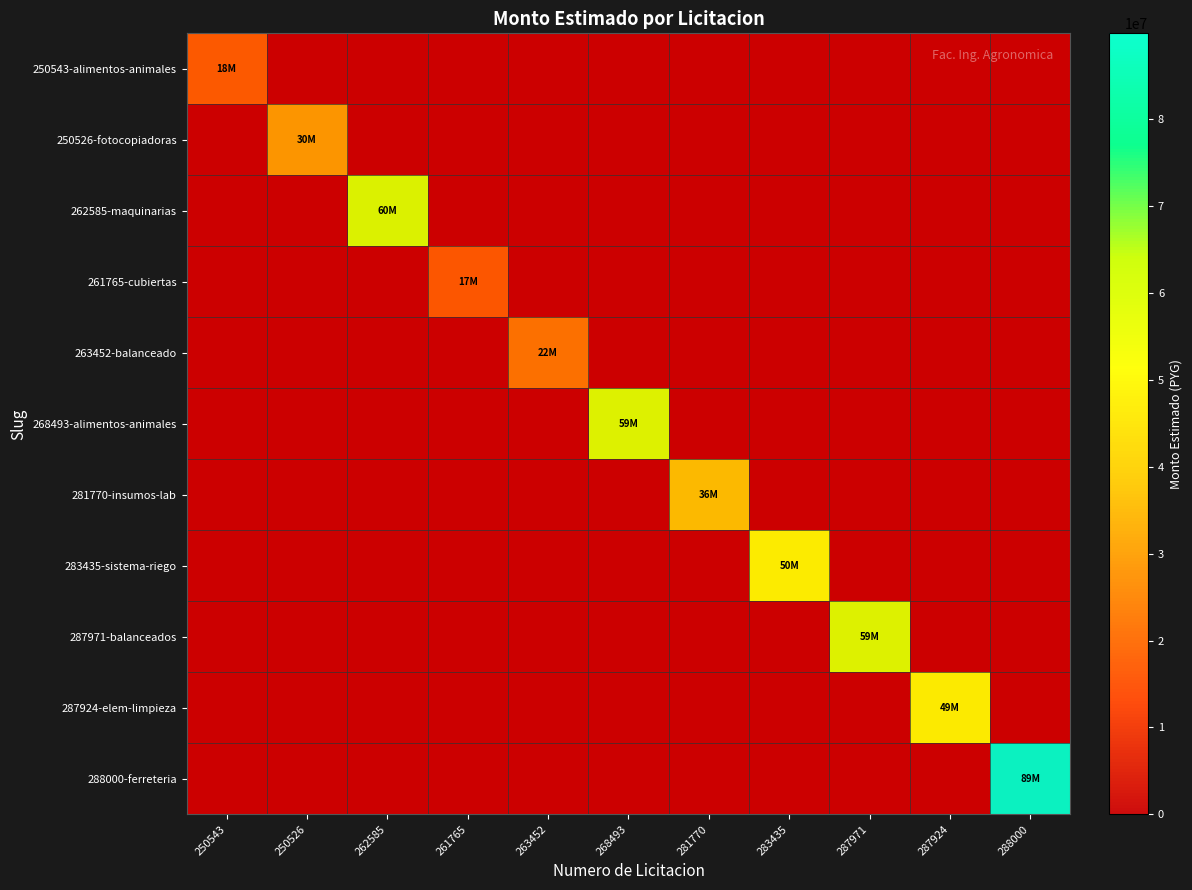

What is the average value of the 287924-elem-limpieza series?

4525318